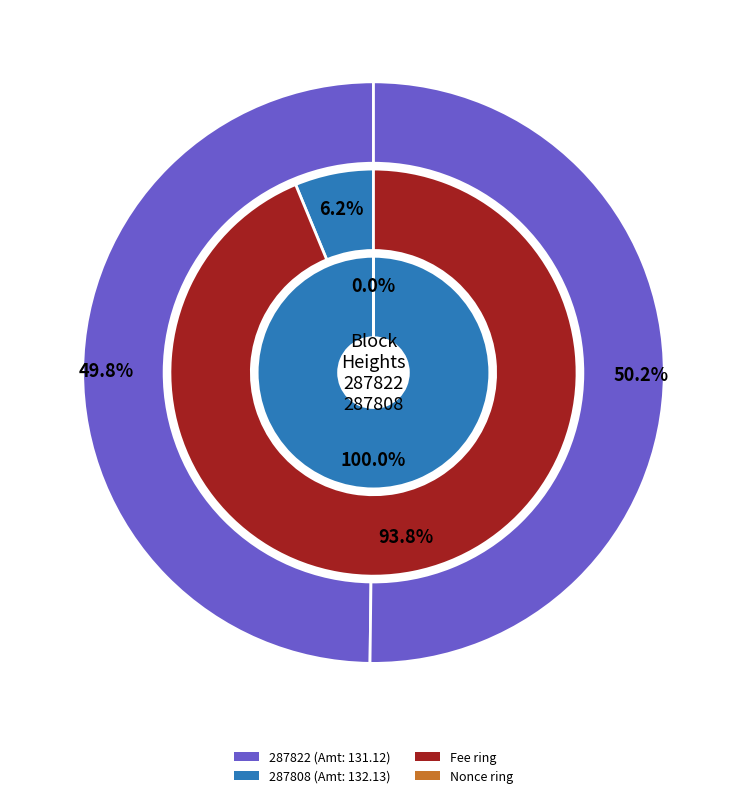

What portion of the pie excludes 287822?

100.0%